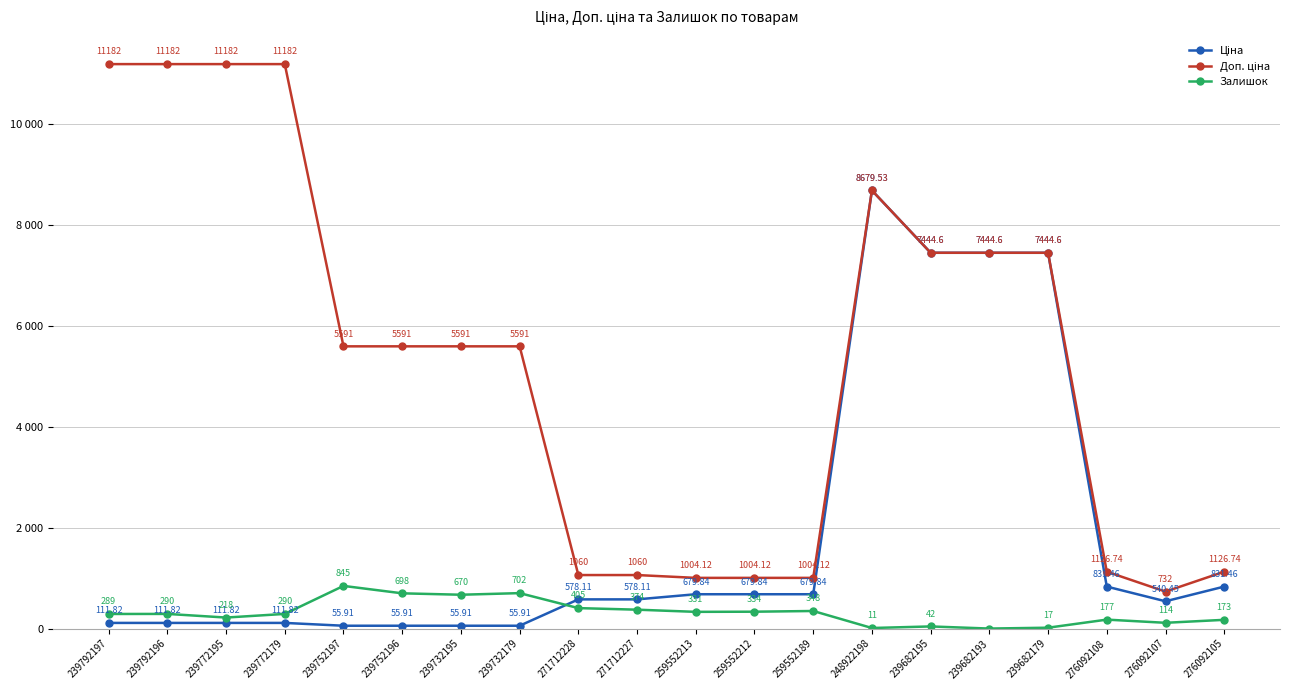

Rank the series by their average value, from highest to lowest.

Доп. ціна, Ціна, Залишок